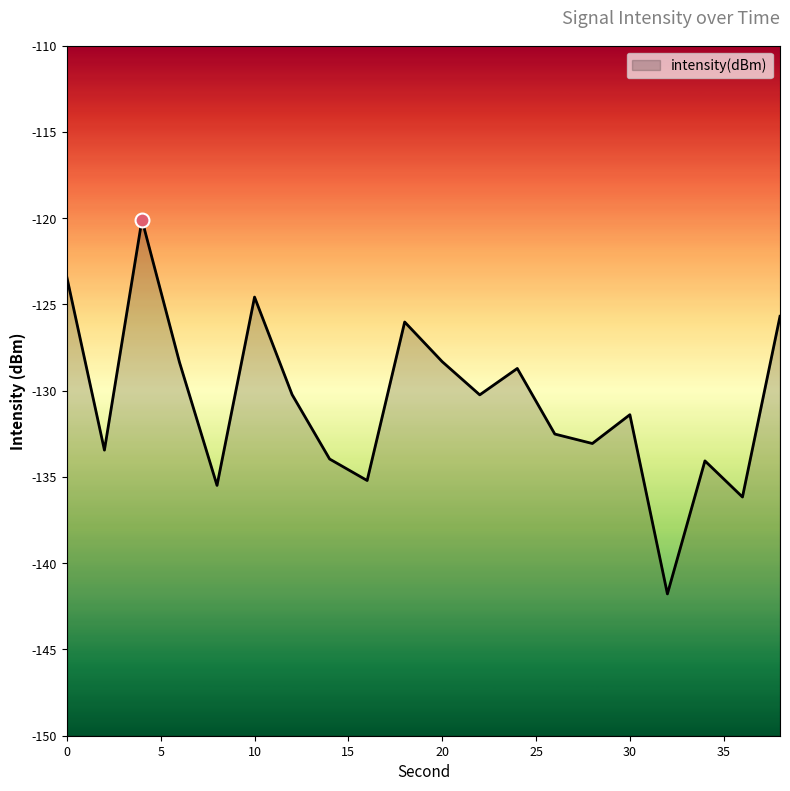

List the labels in order of value, largest first.

4, 0, 10, 38, 18, 20, 6, 24, 12, 22, 30, 26, 28, 2, 14, 34, 16, 8, 36, 32